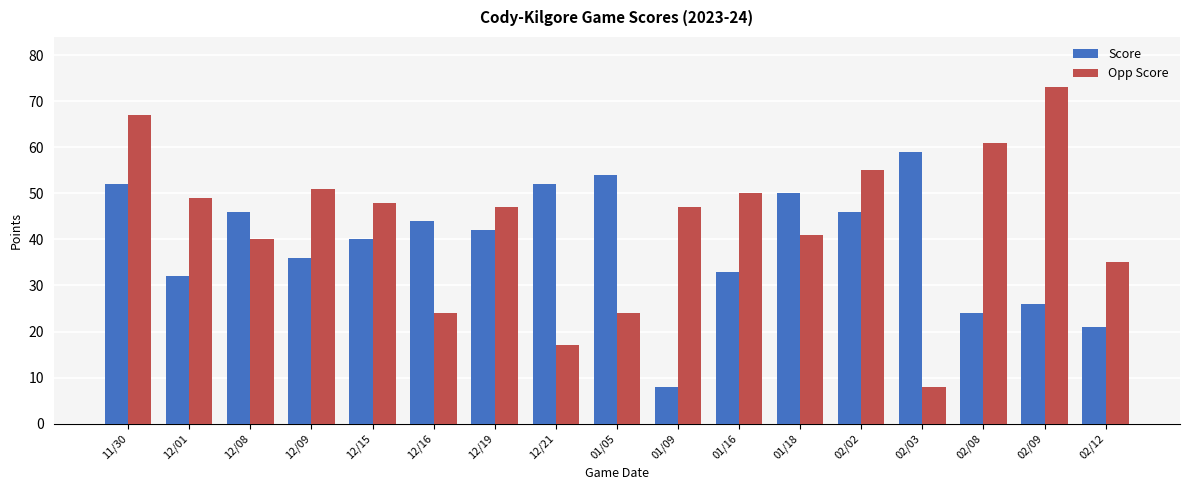

Does the chart contain stacked bars?

No